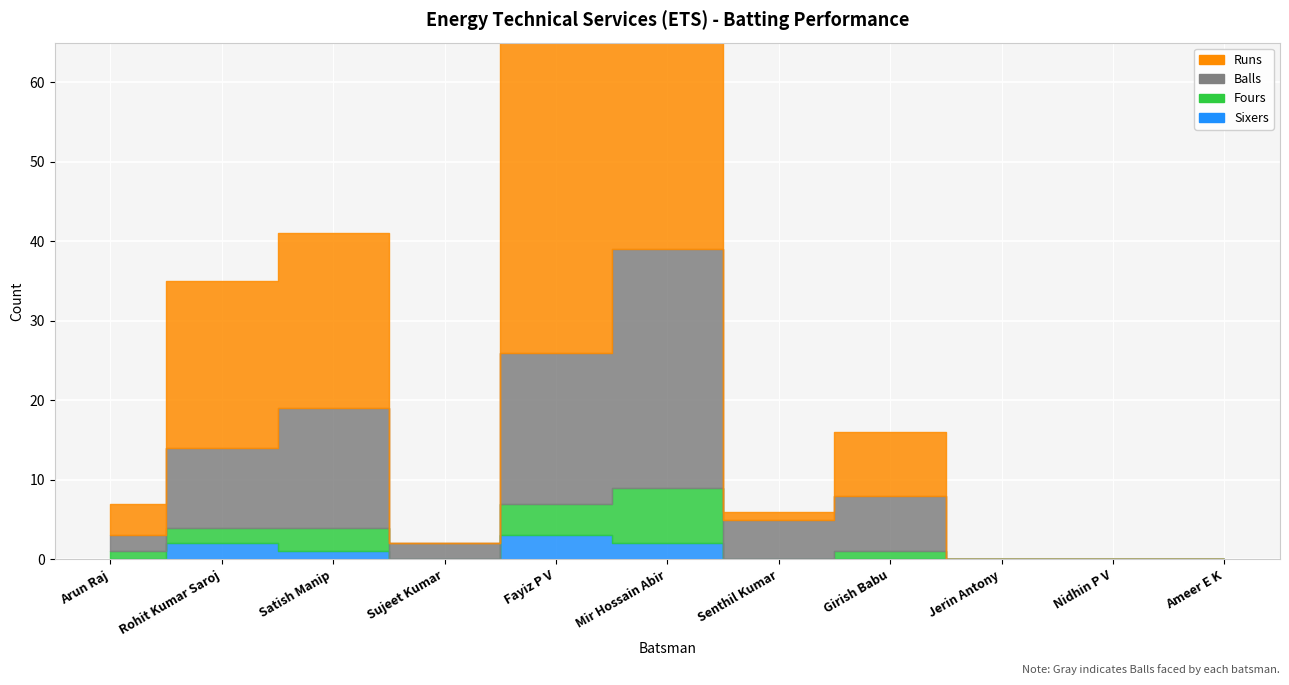

In Sixers, how many points are higher than both neighbors (excluding endpoints)?

2